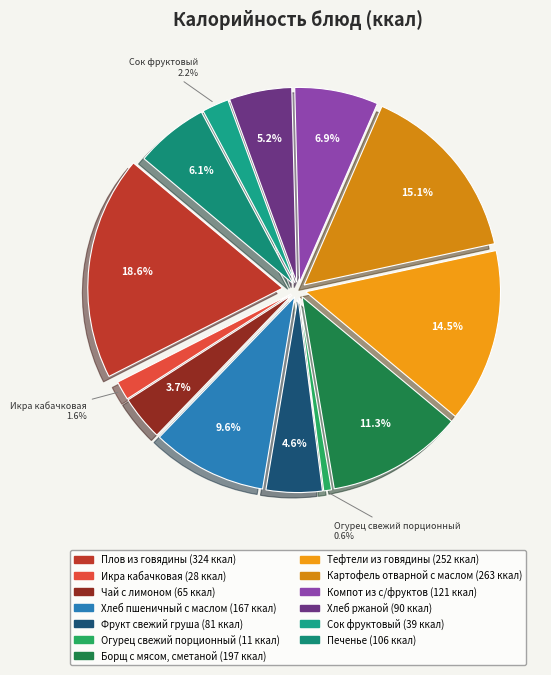

Do Борщ с мясом, сметаной and Хлеб ржаной together represent more than half of the pie?

No